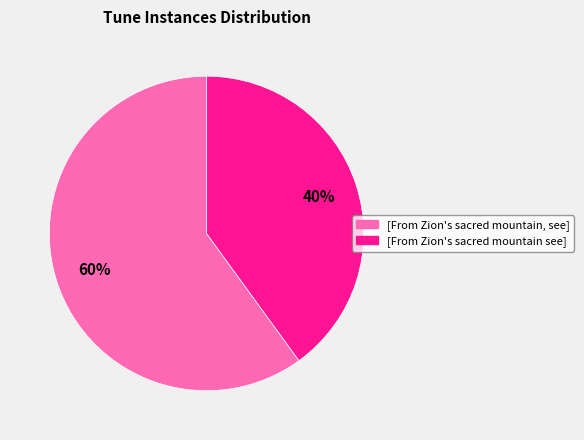

Does [From Zion's sacred mountain see] account for over 50% of the chart?

No